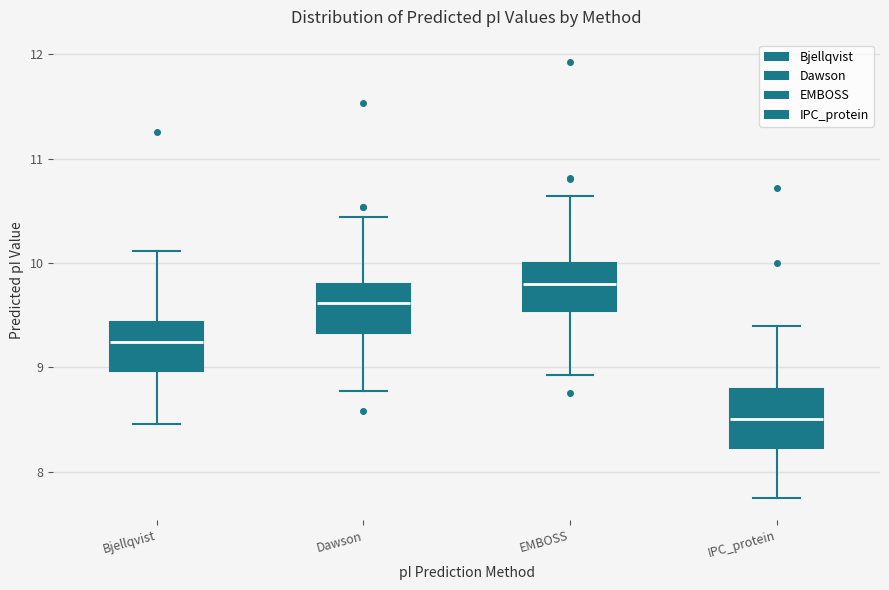

Which box has the highest median line?

EMBOSS